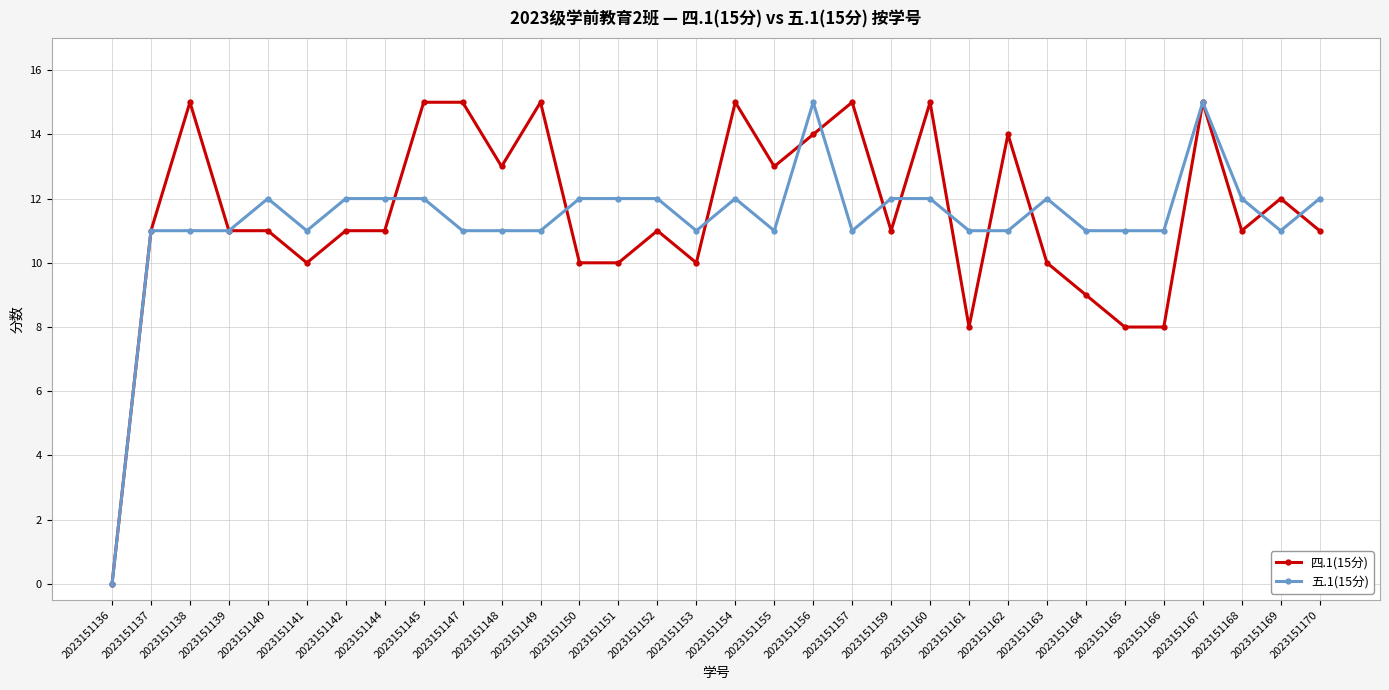

At 2023151157, list the series in order from largest to smallest.

四.1(15分), 五.1(15分)